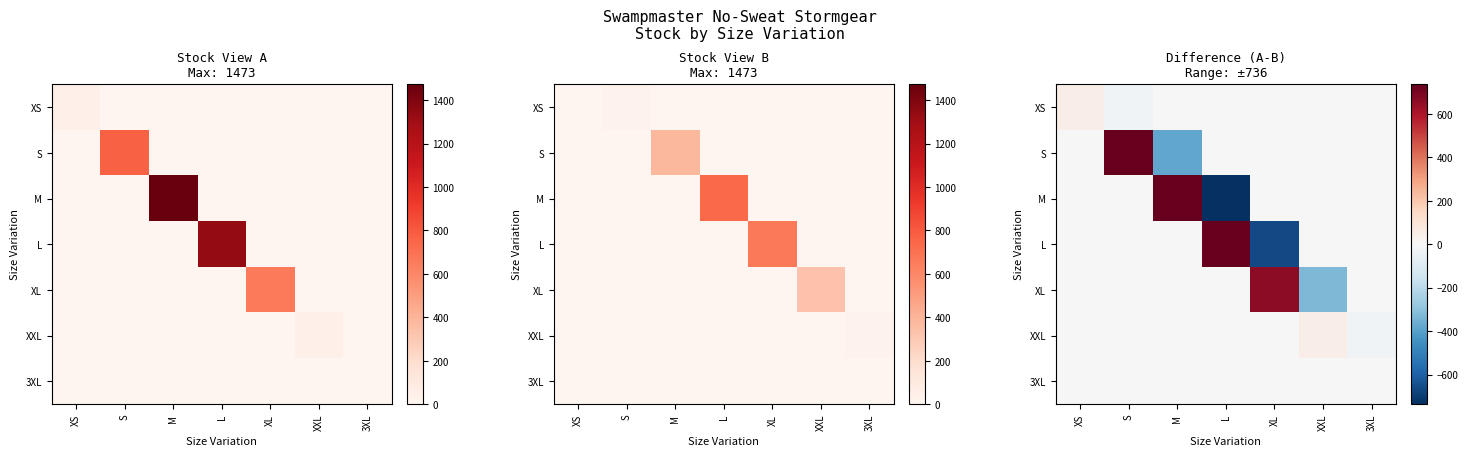

Rank the series by their maximum value, from lowest to highest.

3XL, XXL, XS, XL, S, L, M